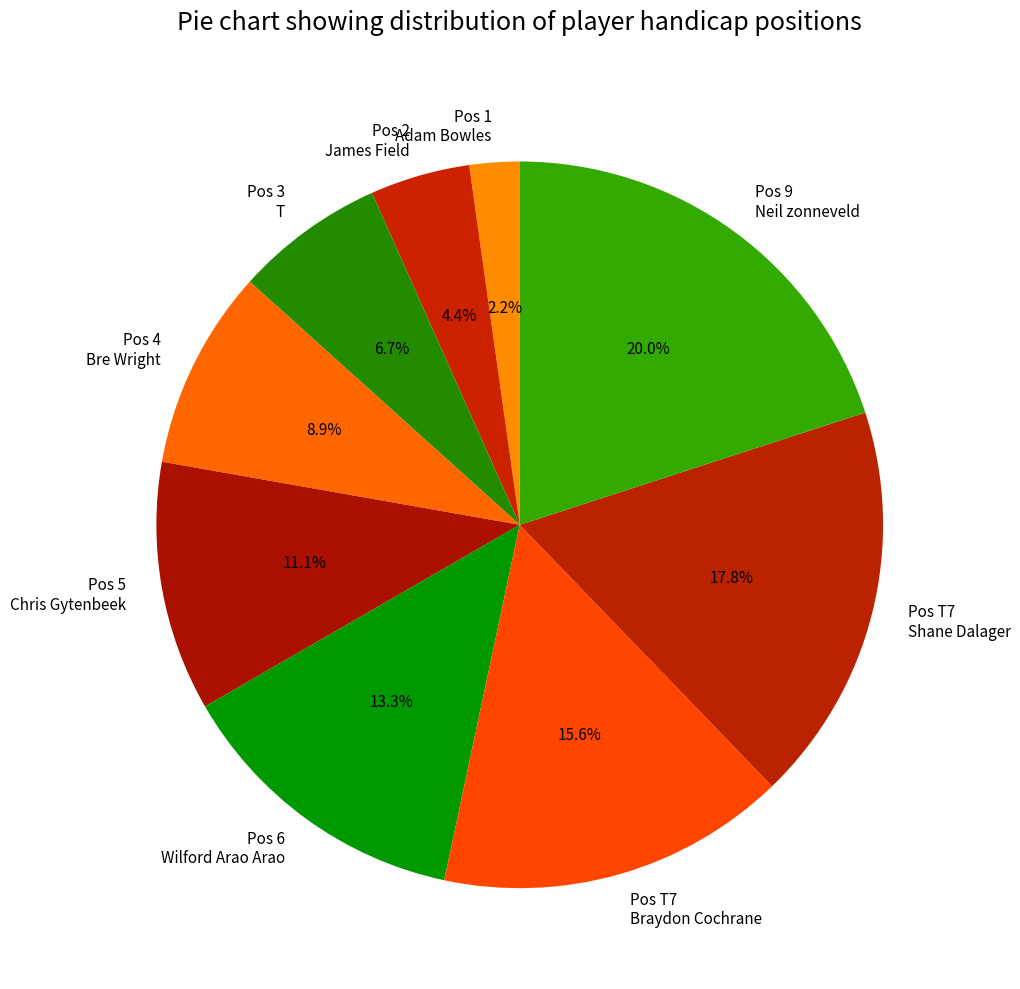

Does Pos 9 Neil zonneveld represent more than half of the total?

No